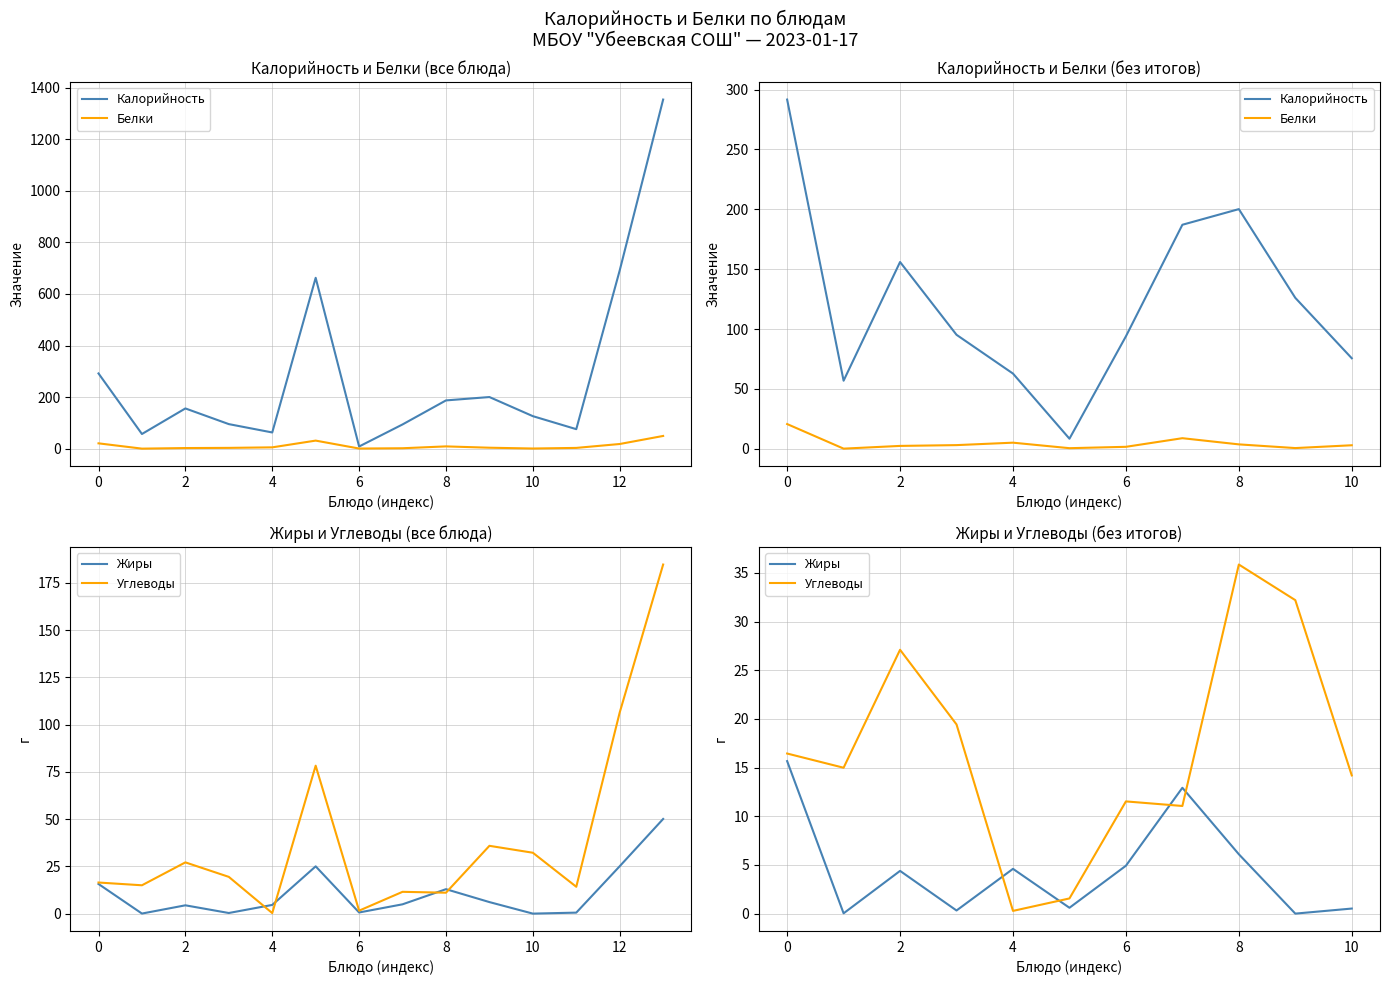

The Калорийность series shows 35.7 at 0. True or false?

False